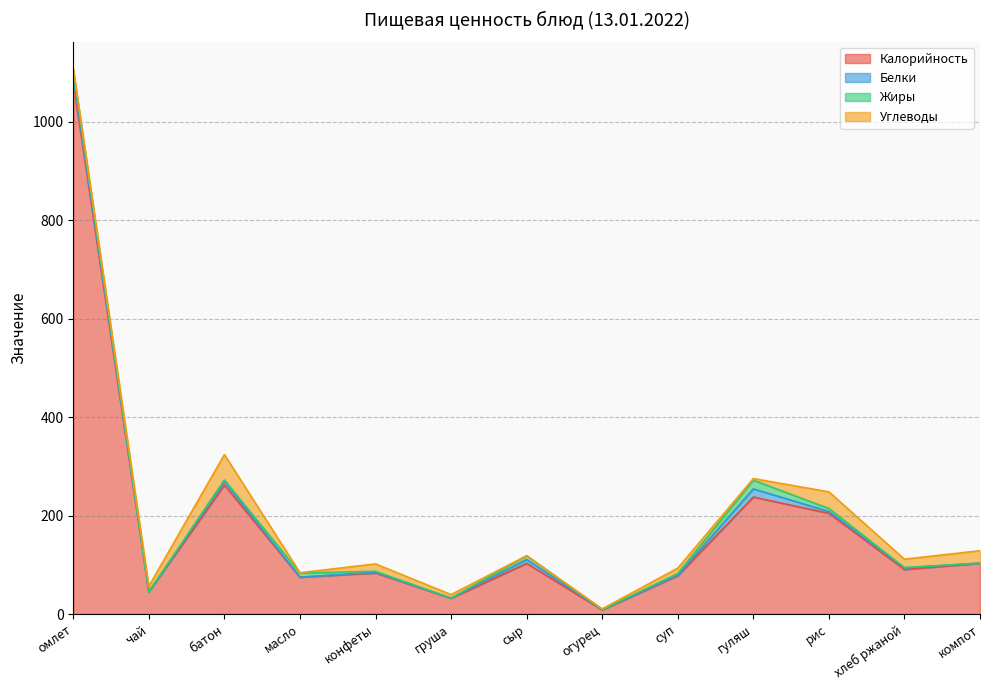

True or false: Калорийность and Белки intersect in this chart.

False